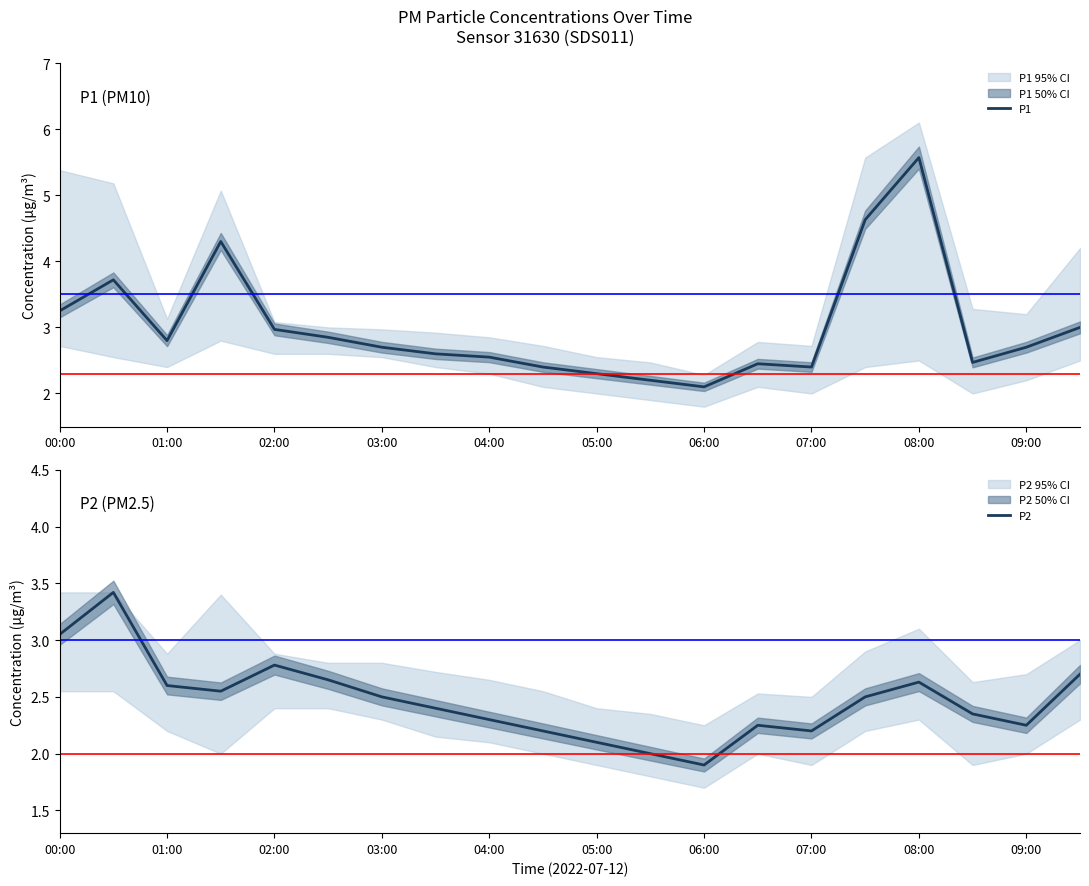

What is the lowest value of the P1 series?

2.1